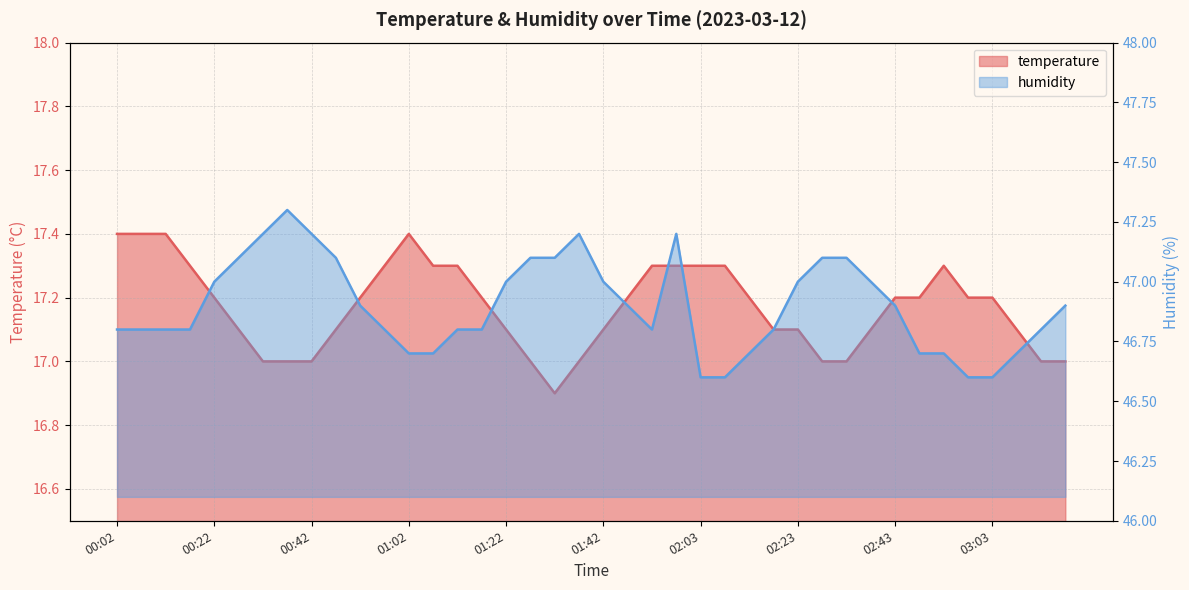

True or false: humidity and temperature intersect in this chart.

False